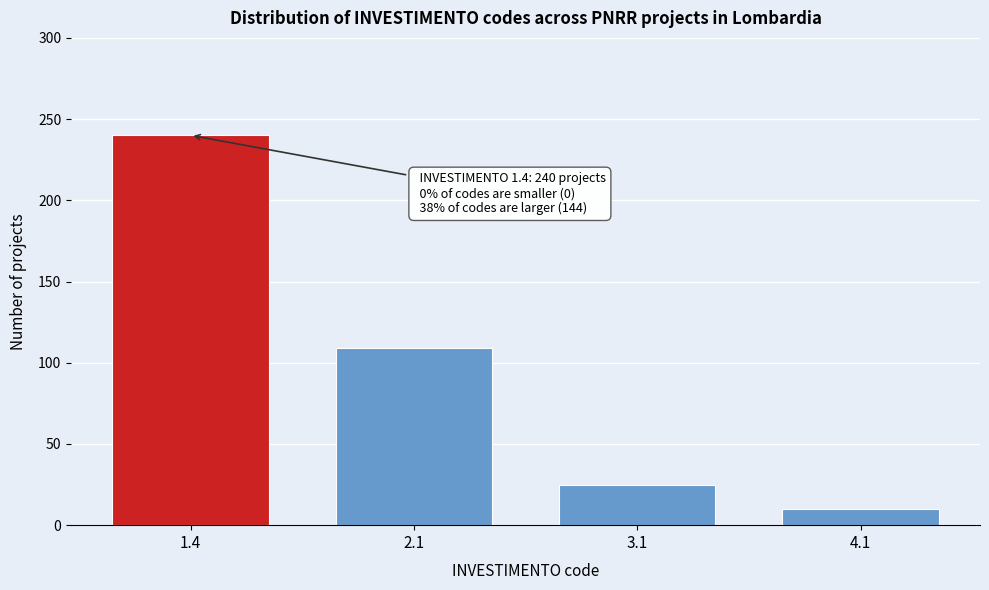

Reading left to right, list all the values displayed in this chart.

240	109	25	10